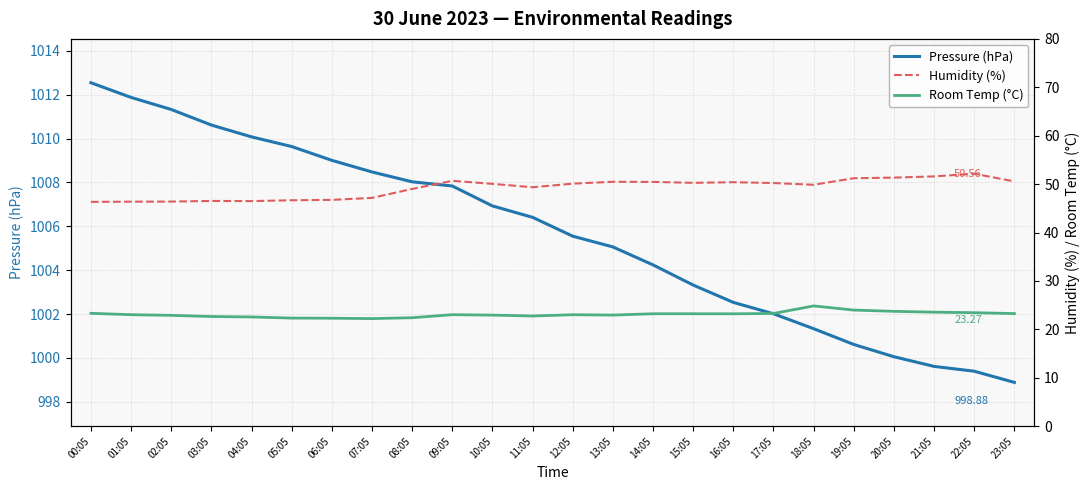

What is the minimum value for Humidity (%)?

46.3